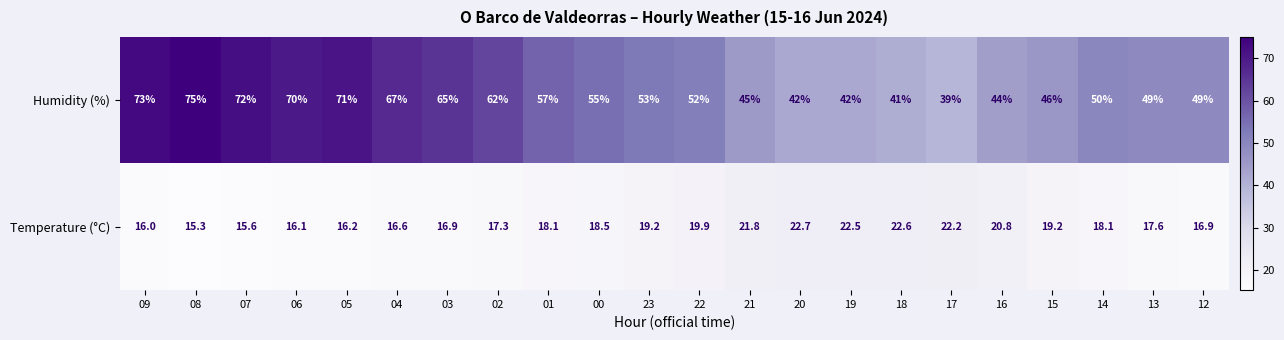

What is the smallest value displayed?

15.3